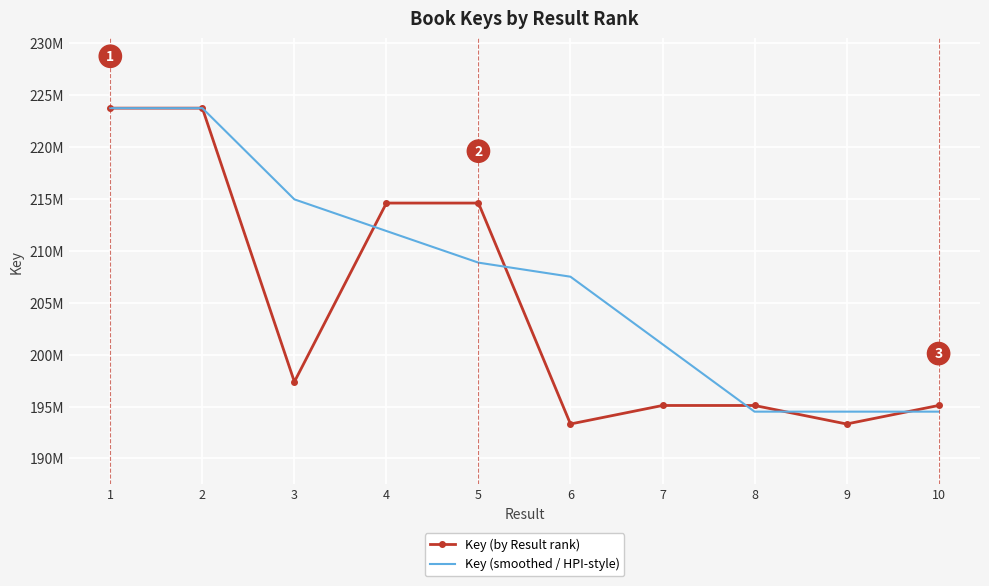

Is the value of Key (by Result rank) at 2 greater than the value of Key (smoothed / HPI-style) at 5?

Yes